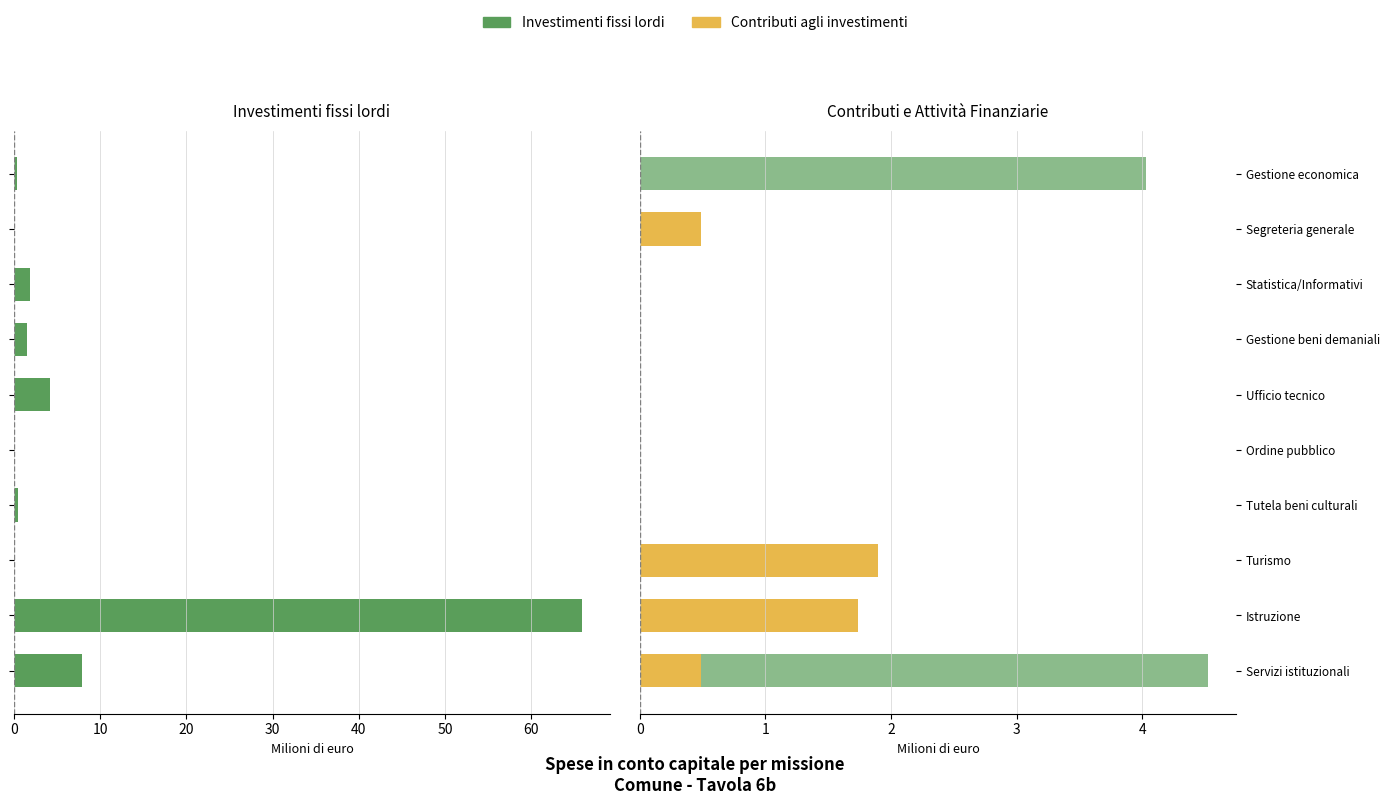

Is it true that Investimenti fissi lordi equals 4.7 at Servizi istituzionali?

False